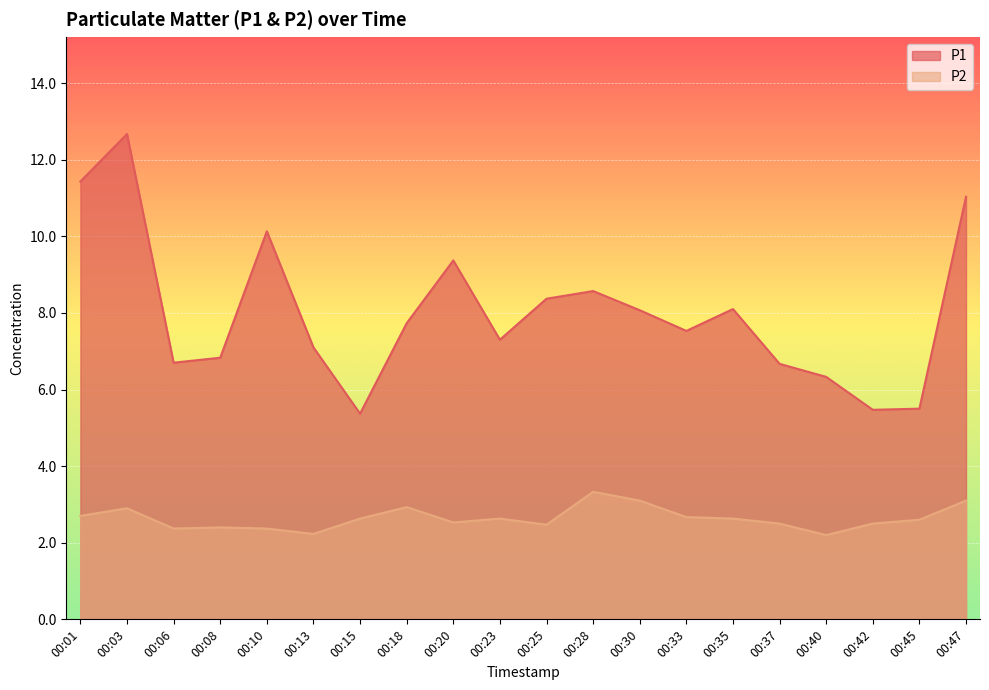

Rank the series at 00:40 from lowest to highest value.

P2, P1